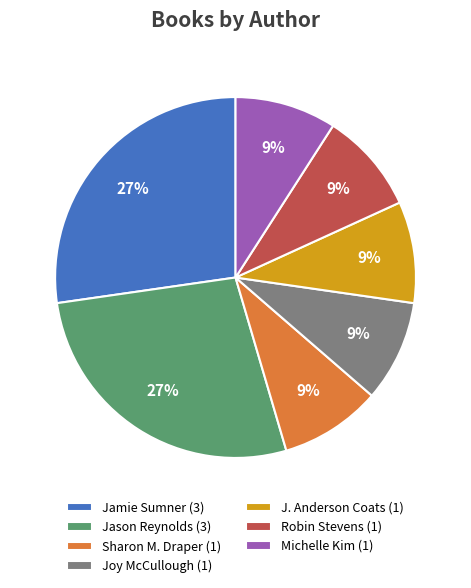

Does Joy McCullough (1) represent more than half of the total?

No